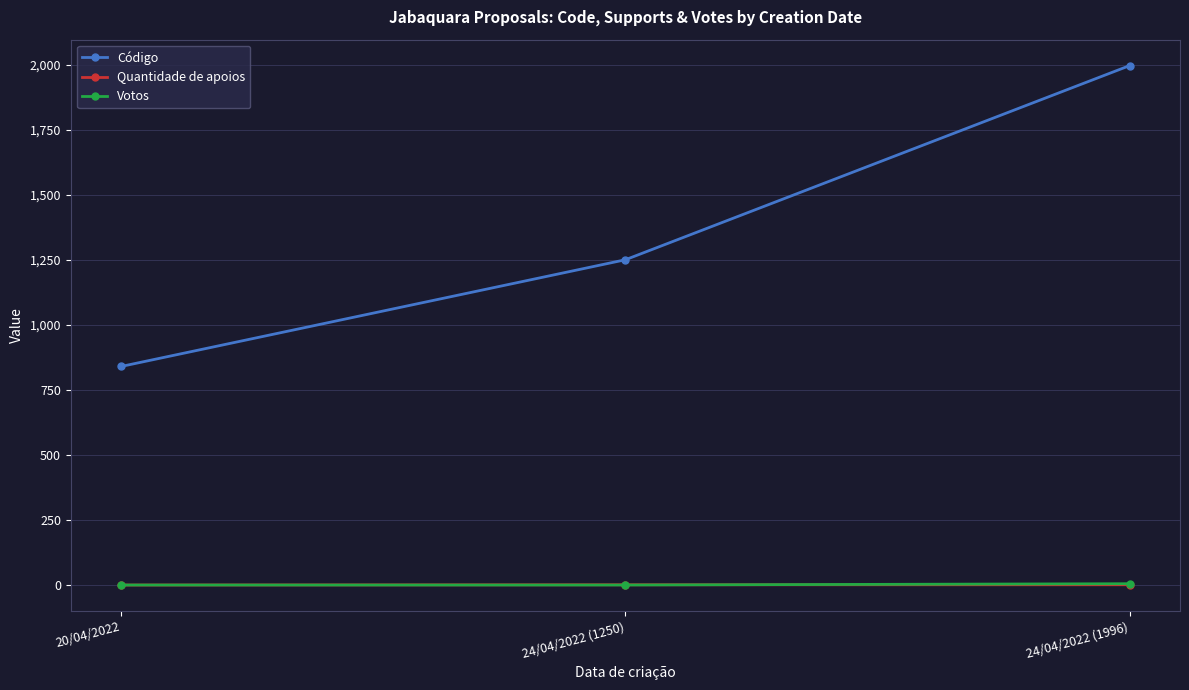

Which series changed the most between 20/04/2022 and 24/04/2022 (1250)?

Código